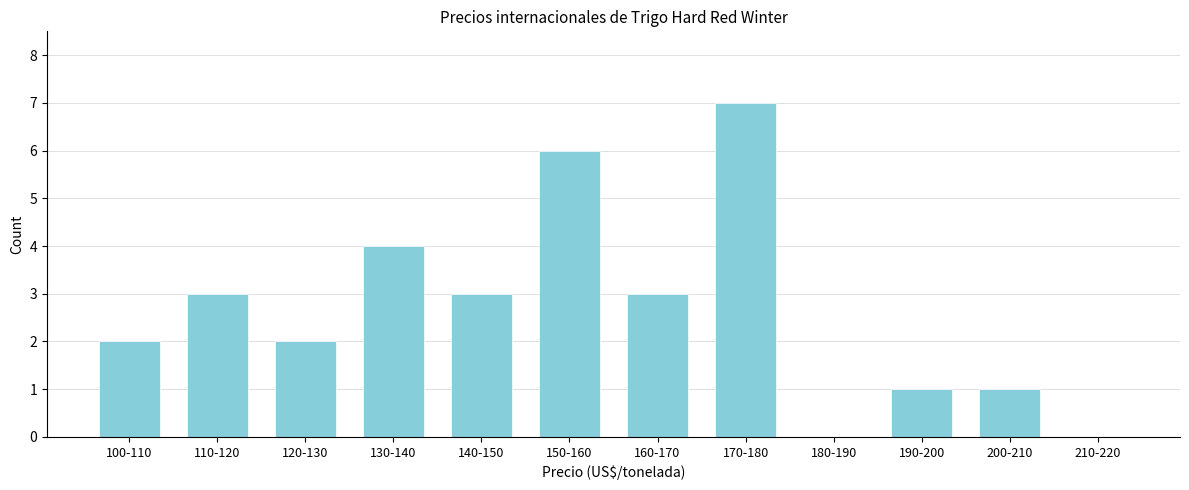

Reading left to right, list all the values displayed in this chart.

100-110=2	110-120=3	120-130=2	130-140=4	140-150=3	150-160=6	160-170=3	170-180=7	180-190=0	190-200=1	200-210=1	210-220=0